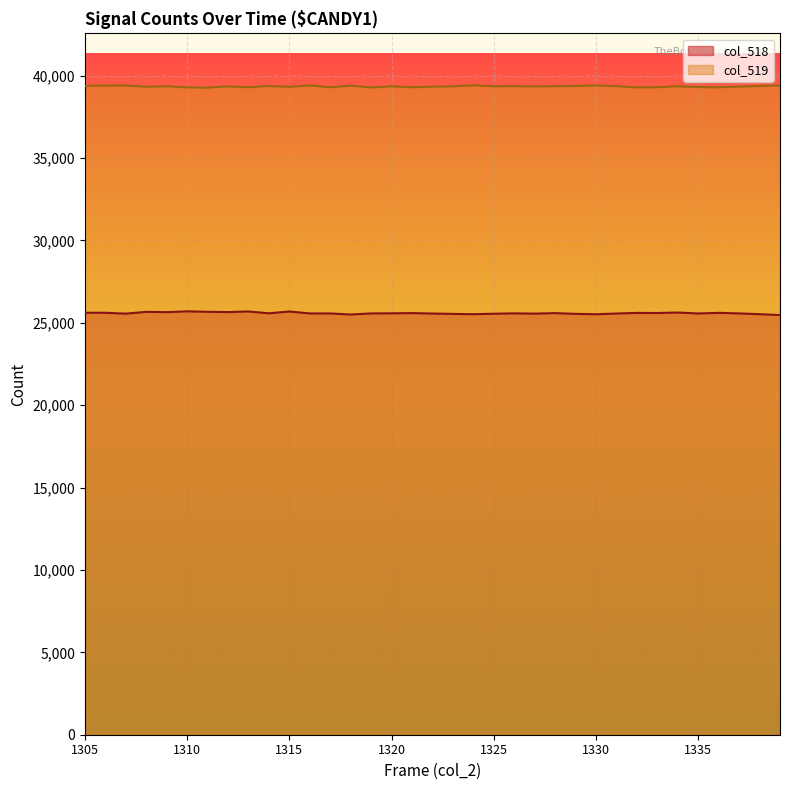

What is the value of the col_518 point at the 34th from the left?

25518